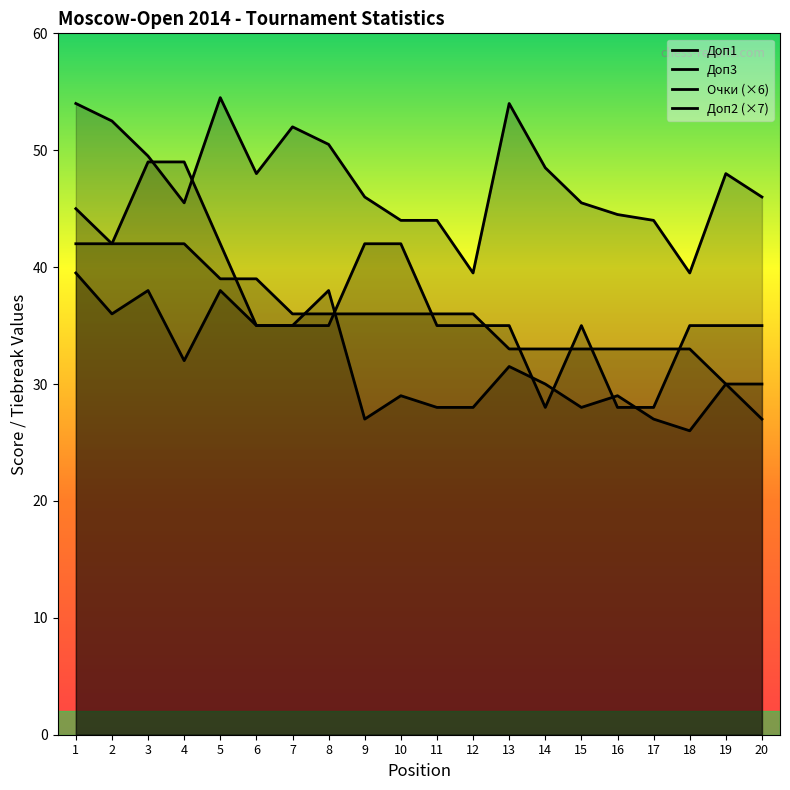

True or false: Доп1 and Доп3 intersect in this chart.

False